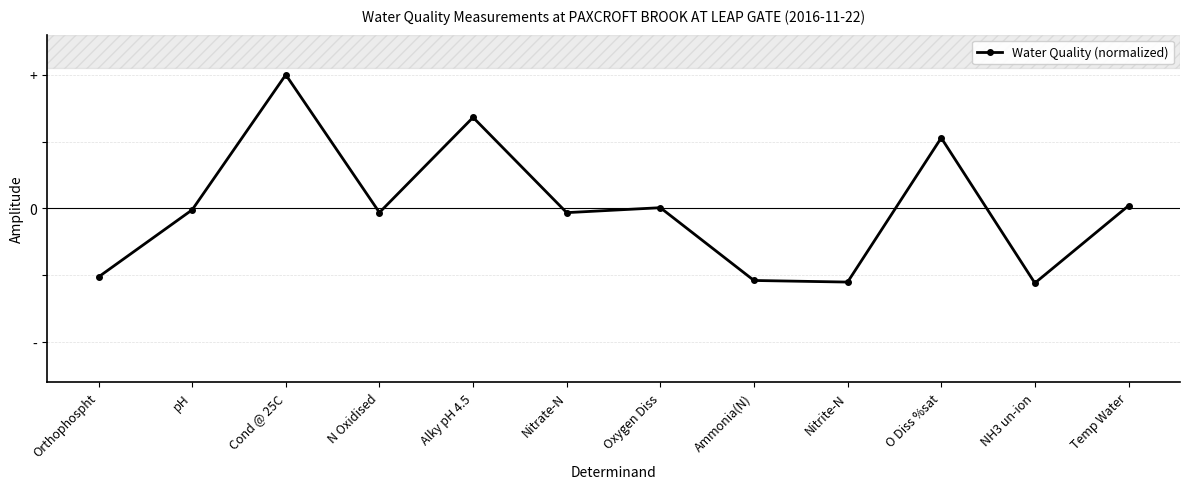

Is this an area chart (filled region under the line)?

No